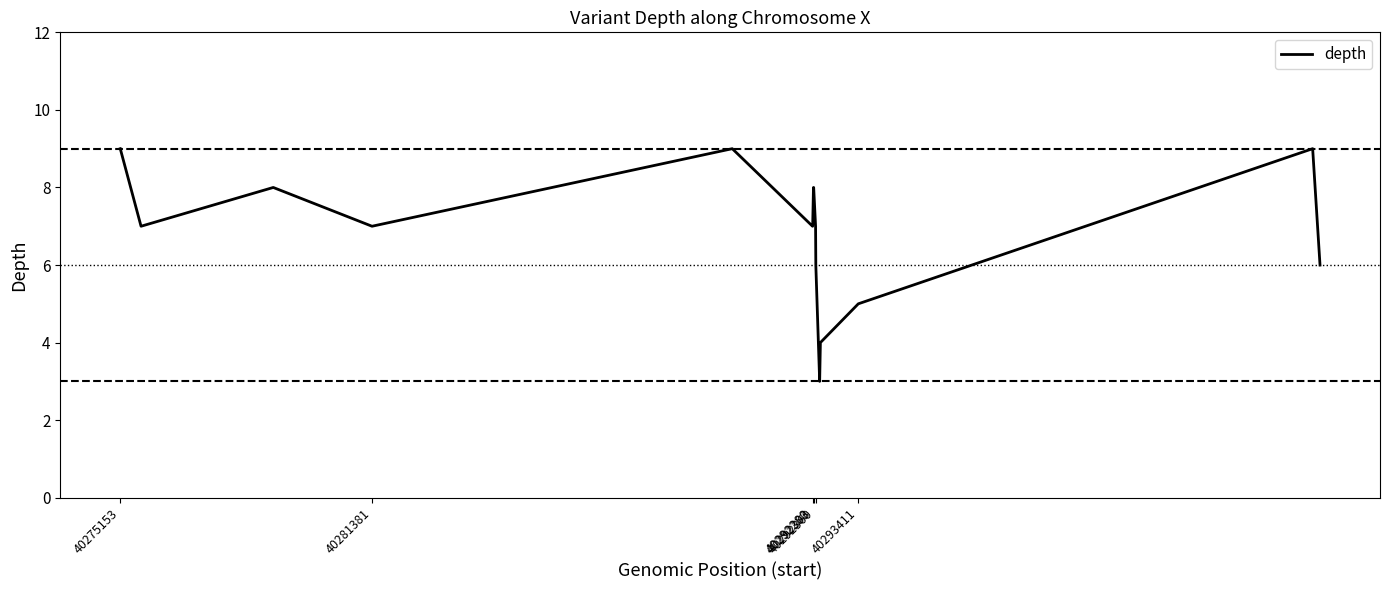

What is the difference between the maximum and minimum values?

6